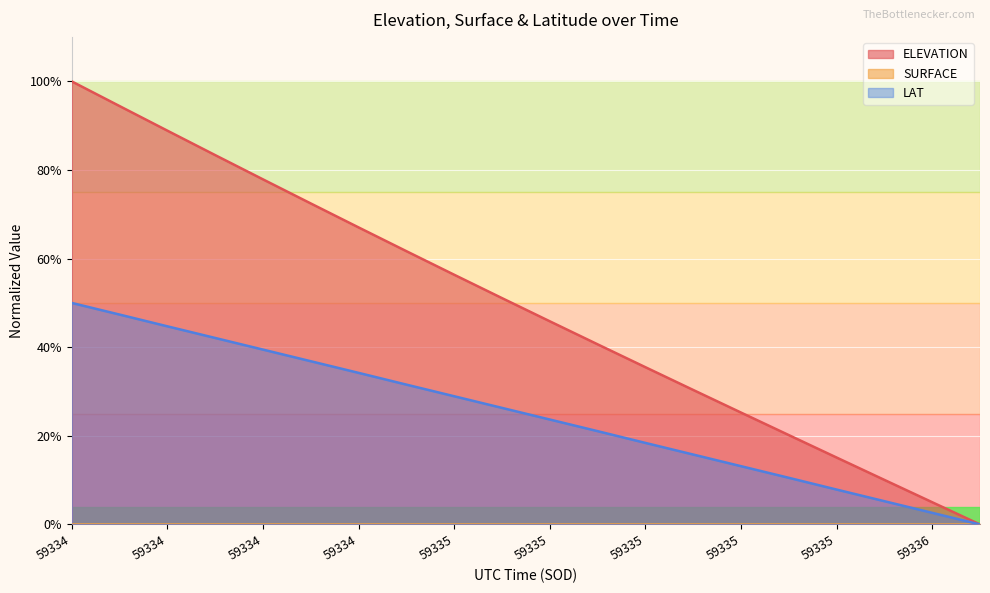

Rank the series at 59335 from lowest to highest value.

LAT, ELEVATION